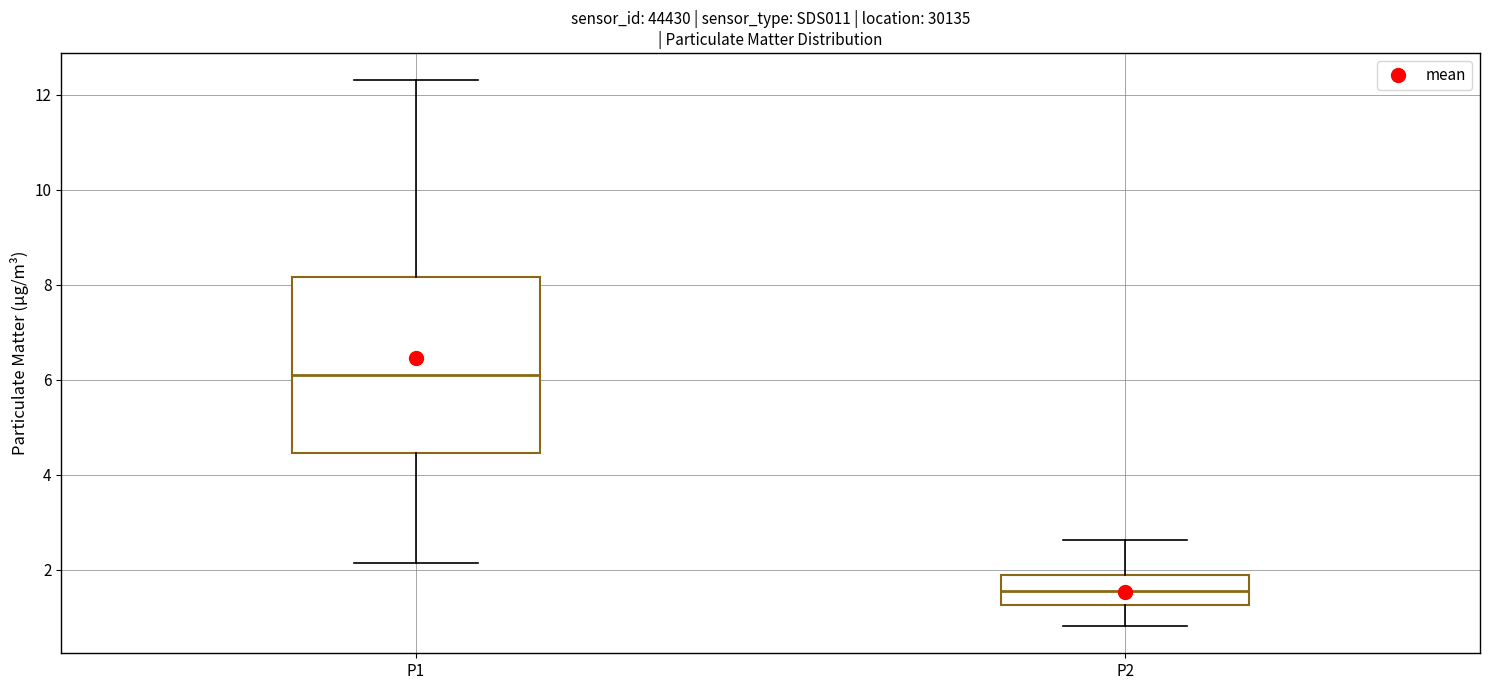

Reading left to right, read every box against the y-axis: the position of its median line, the range the box covers, and the ends of its whiskers. The values are not printed on the chart, so give them approximately, as read against the axis.

P1: median 6.2, box 4.4 to 8.2, whiskers 2.2 to 12.4
P2: median 1.6, box 1.2 to 2.0, whiskers 0.8 to 2.6